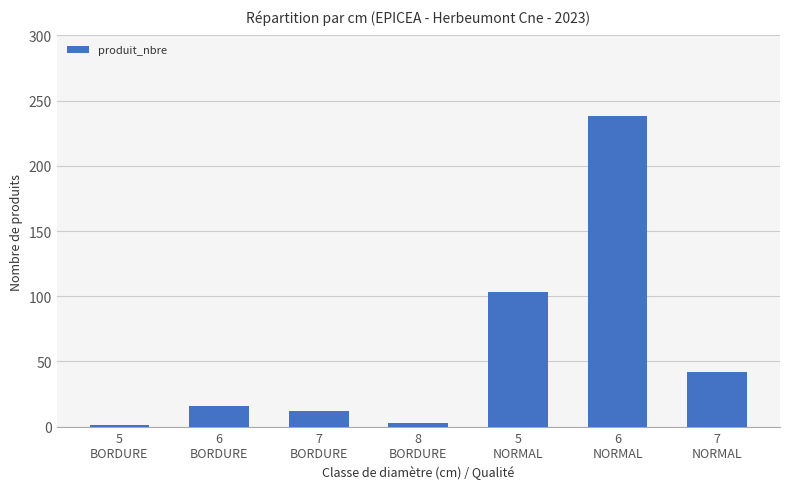

At which label is the value closest to 119?

5
NORMAL